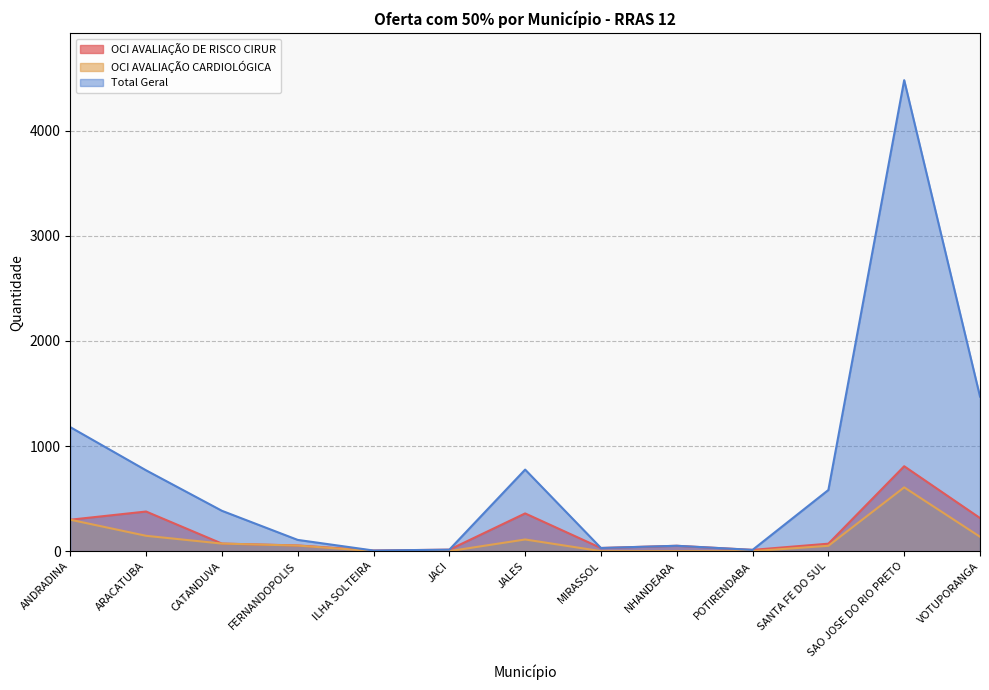

Reading right to left, what are all the values shown in this chart?

OCI AVALIAÇÃO DE RISCO CIRUR: VOTUPORANGA=315	SAO JOSE DO RIO PRETO=808	SANTA FE DO SUL=71	POTIRENDABA=12	NHANDEARA=51	MIRASSOL=30	JALES=359	JACI=14	ILHA SOLTEIRA=6	FERNANDOPOLIS=54	CATANDUVA=72	ARACATUBA=377	ANDRADINA=299
OCI AVALIAÇÃO CARDIOLÓGICA: VOTUPORANGA=137	SAO JOSE DO RIO PRETO=607	SANTA FE DO SUL=51	POTIRENDABA=0	NHANDEARA=0	MIRASSOL=0	JALES=111	JACI=0	ILHA SOLTEIRA=0	FERNANDOPOLIS=53	CATANDUVA=72	ARACATUBA=146	ANDRADINA=299
Total Geral: VOTUPORANGA=1471	SAO JOSE DO RIO PRETO=4482	SANTA FE DO SUL=582	POTIRENDABA=12	NHANDEARA=51	MIRASSOL=30	JALES=776	JACI=14	ILHA SOLTEIRA=6	FERNANDOPOLIS=107	CATANDUVA=384	ARACATUBA=769	ANDRADINA=1180